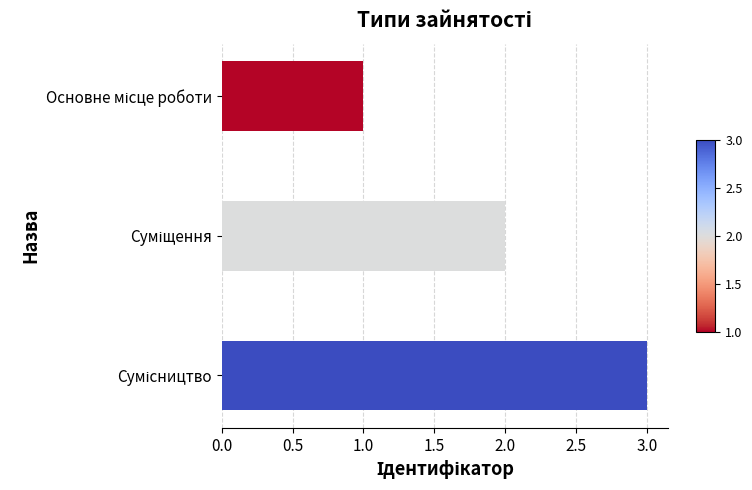

What is the greatest value displayed?

3